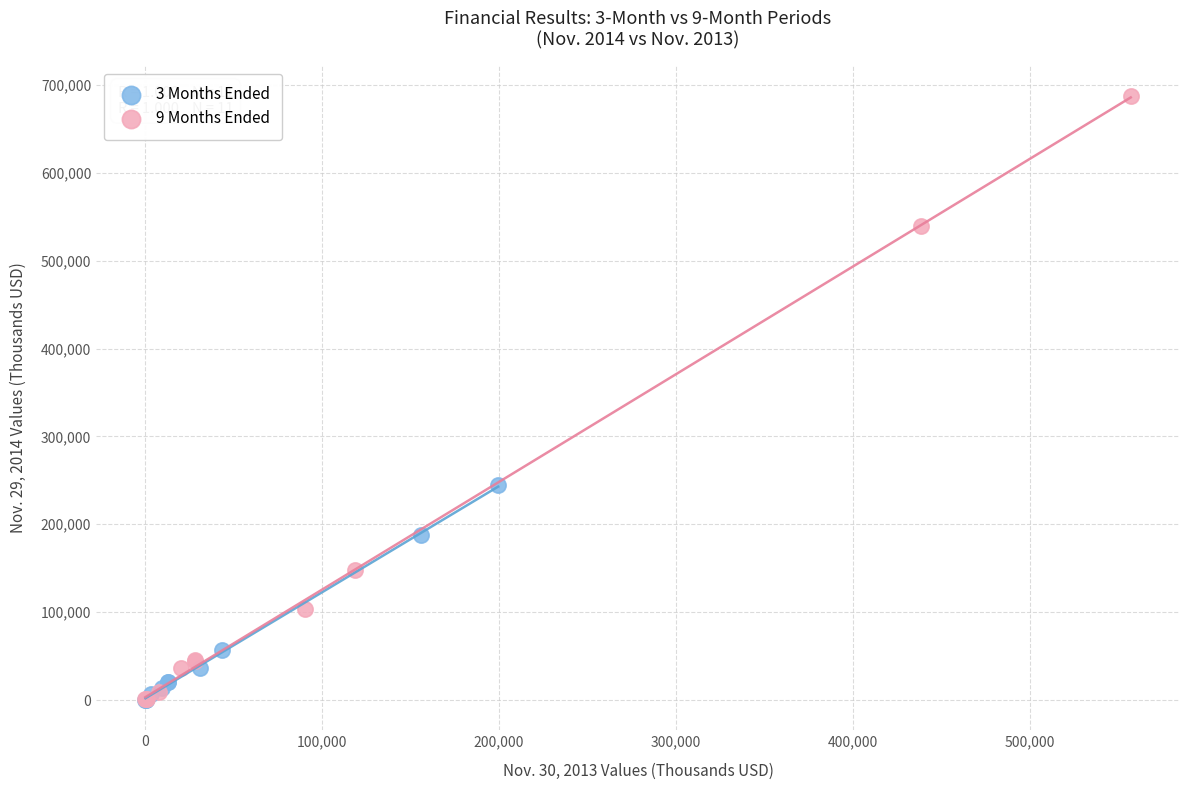

Which series contains the highest Y value?

9 Months Ended